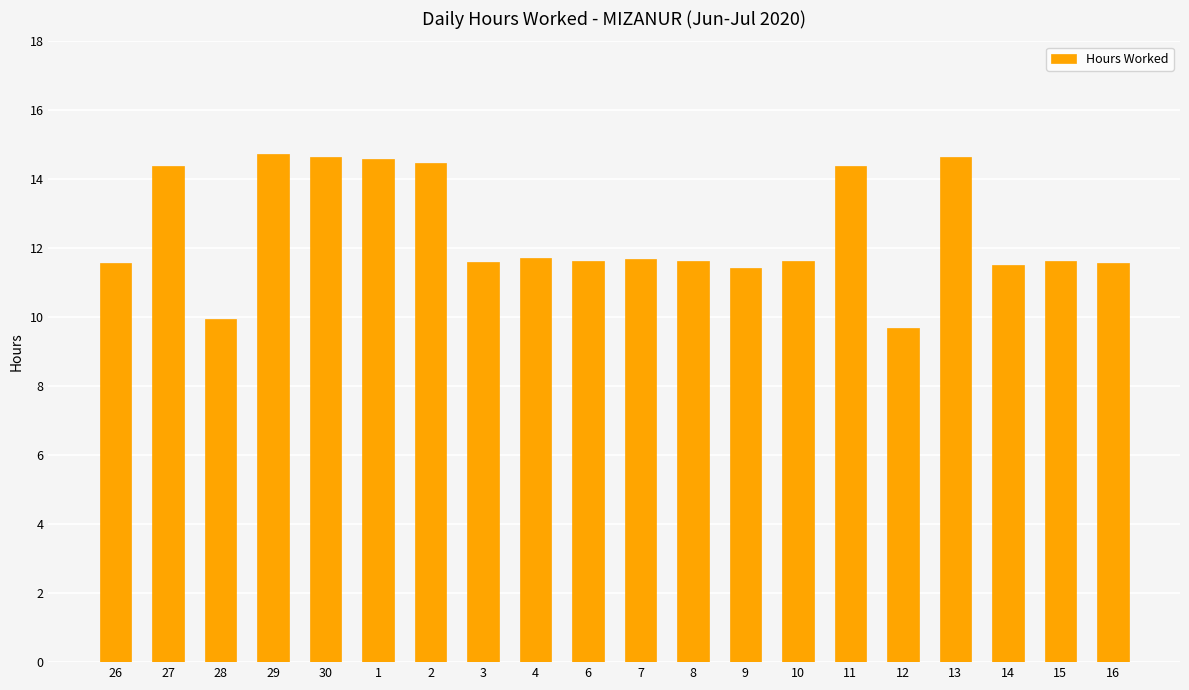

What is the label of the 2nd bar from the right?

15